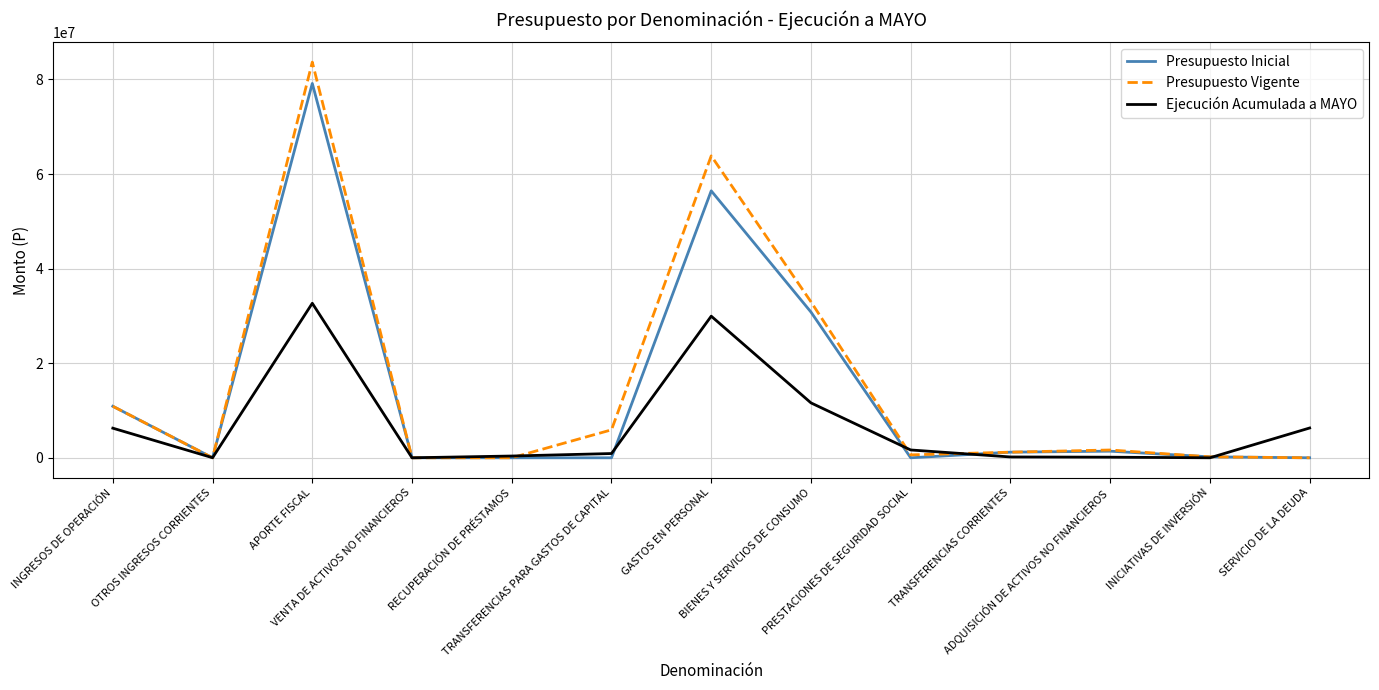

Which series changed the most between INGRESOS DE OPERACIÓN and ADQUISICIÓN DE ACTIVOS NO FINANCIEROS?

Presupuesto Inicial